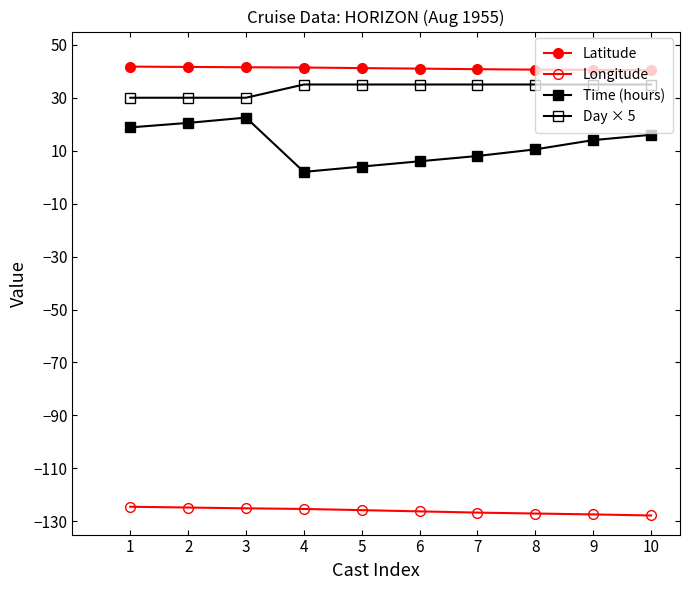

Where is Day × 5 nearest to the value 32?

1